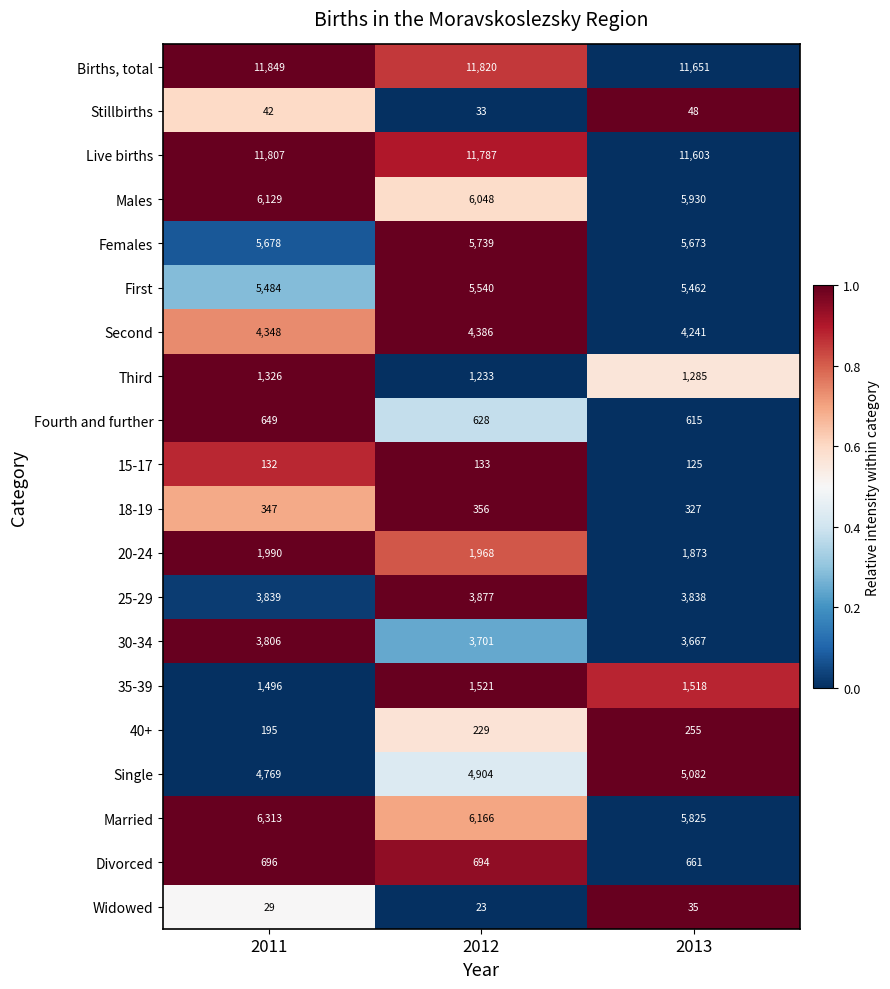

At which category does the chart reach its minimum across all series?

2012